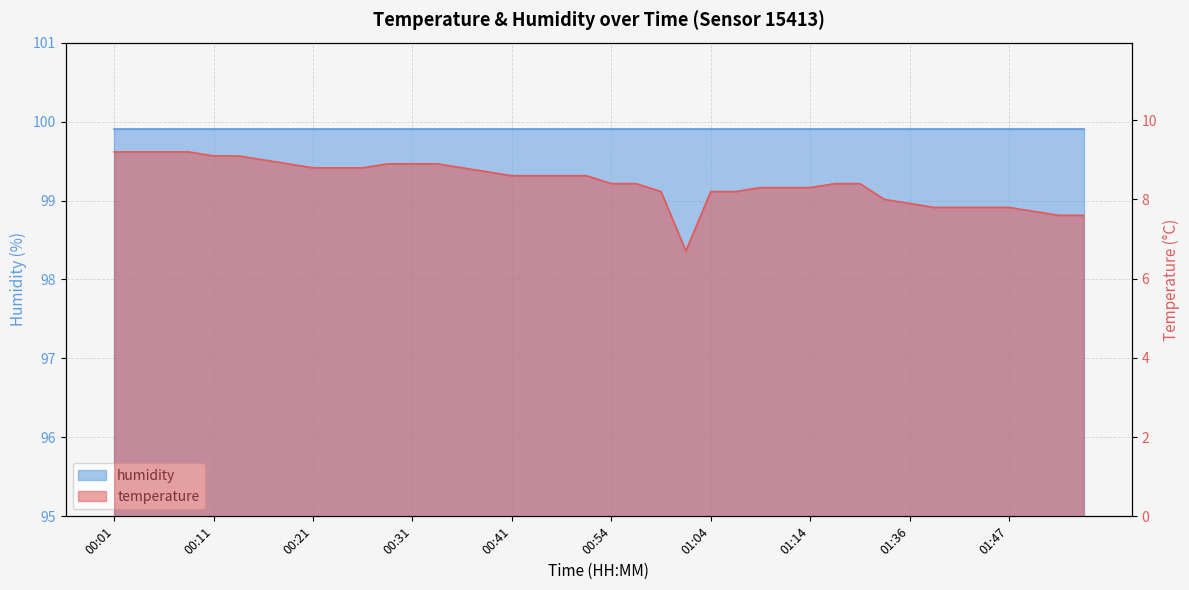

Is it true that the value at 00:16 is 9.0?

True